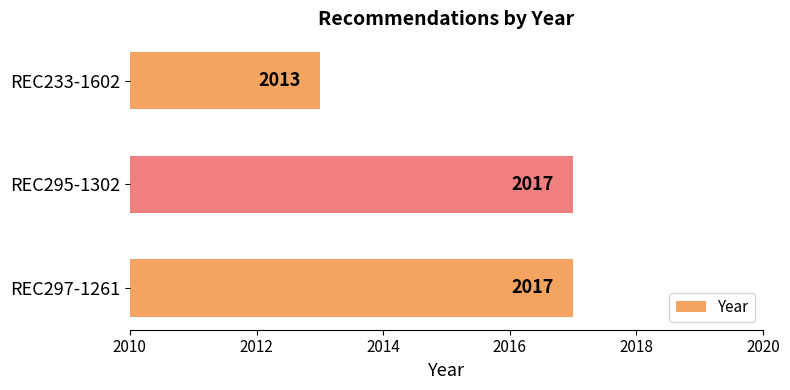

How many bars are there in total?

3